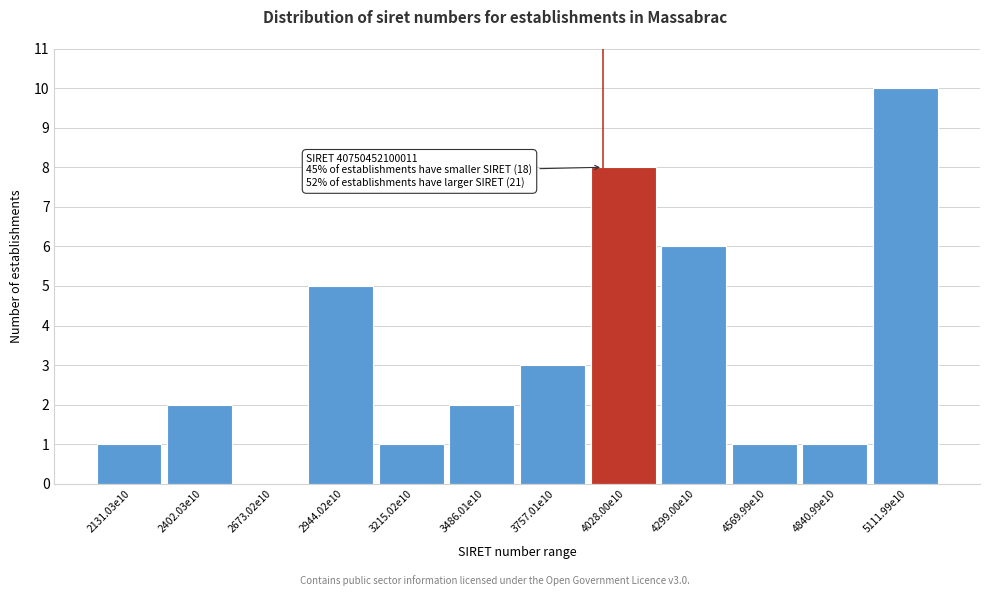

Reading right to left, list all the values displayed in this chart.

5111.99e10=10	4840.99e10=1	4569.99e10=1	4299.00e10=6	4028.00e10=8	3757.01e10=3	3486.01e10=2	3215.02e10=1	2944.02e10=5	2673.02e10=0	2402.03e10=2	2131.03e10=1